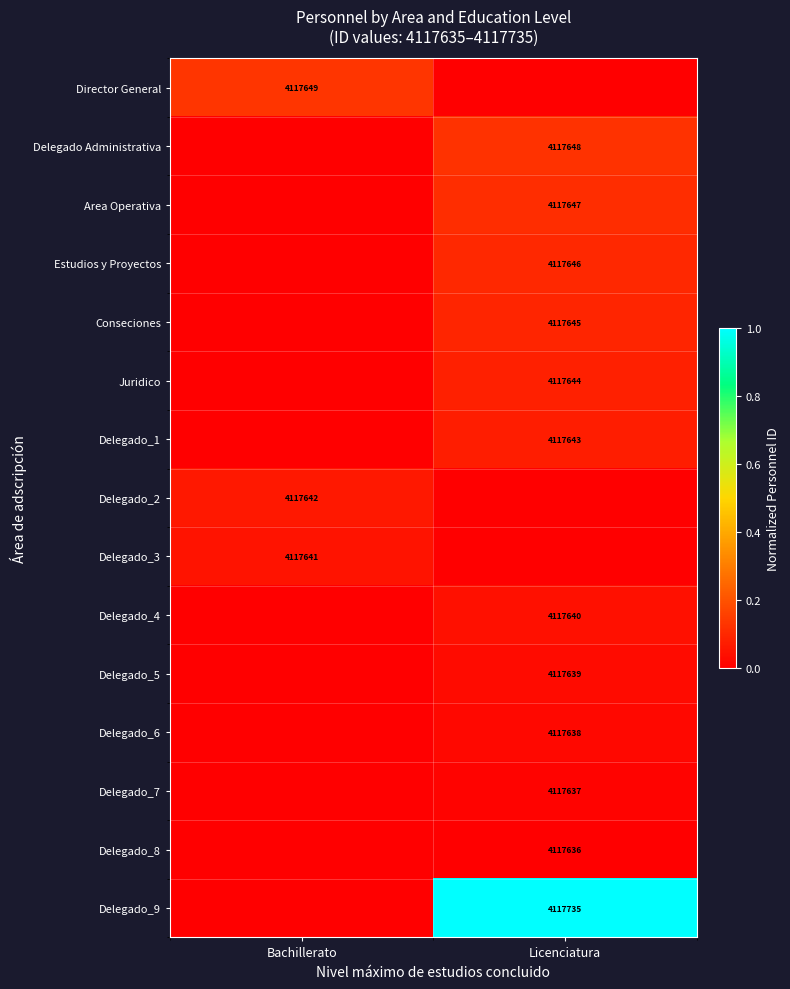

At which category is the sum across all series the highest?

Licenciatura